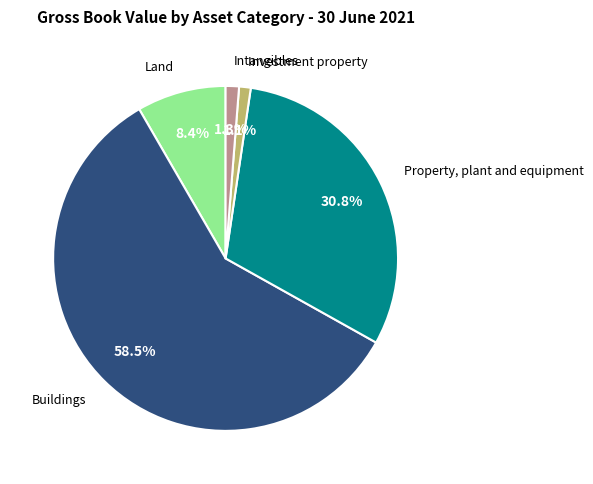

Is there any slice that represents more than half of the pie?

Yes